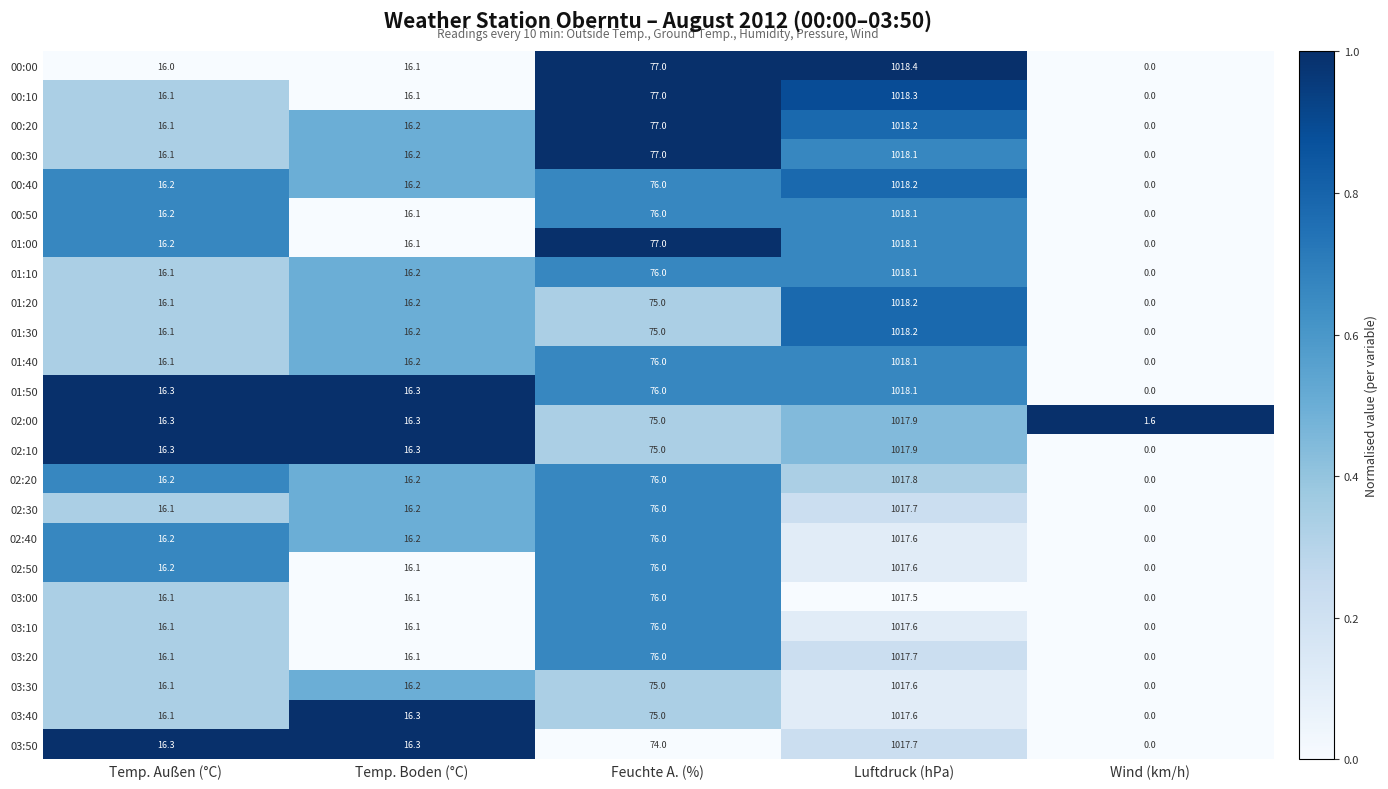

The 00:20 series shows 0.0 at Wind (km/h). True or false?

True